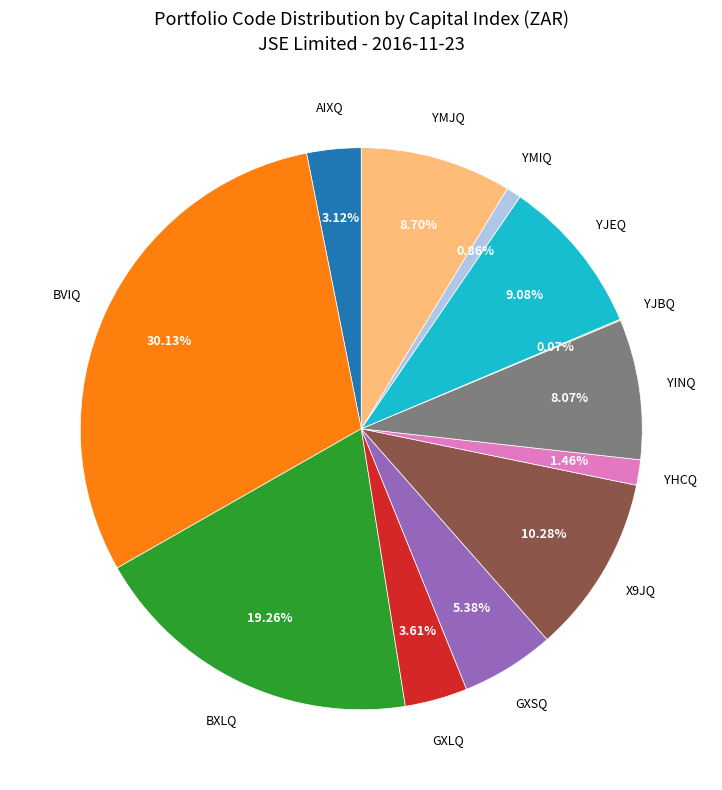

Is there a majority slice in this chart?

No